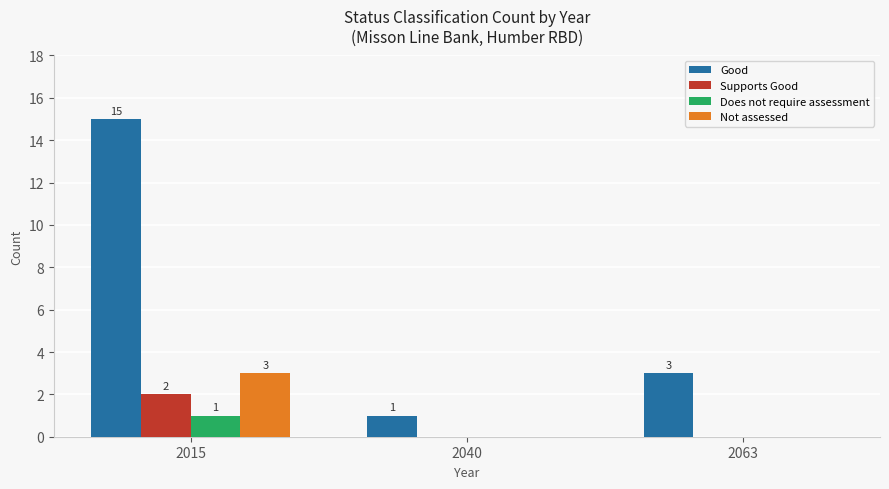

Are the bars grouped side by side (vs. stacked)?

Yes